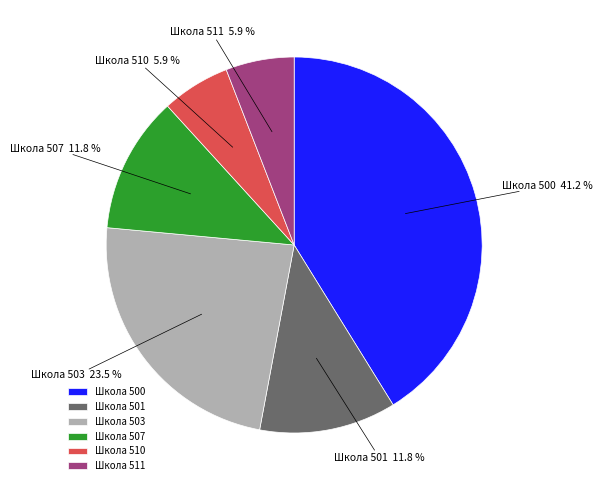

What is the total percentage of Школа 500 and Школа 501?

52.9%